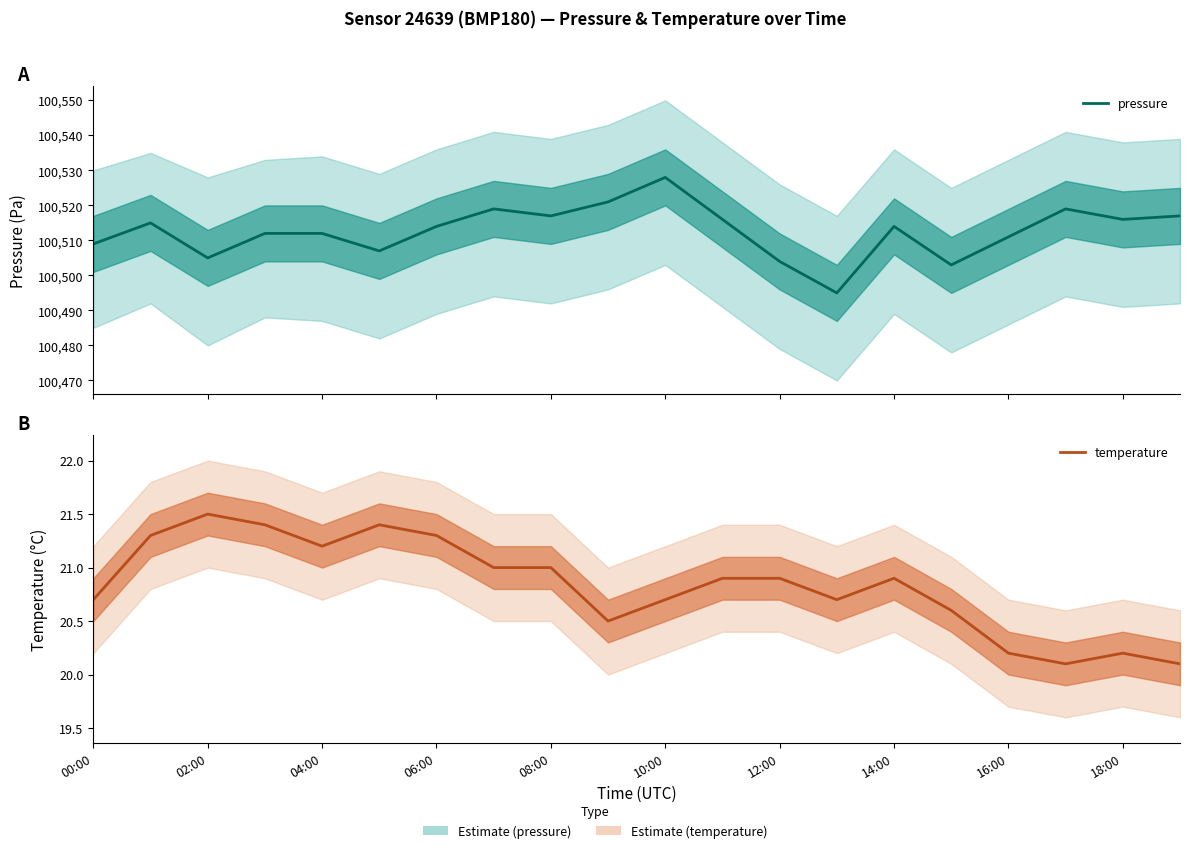

What are all the series names shown in the legend?

pressure, temperature